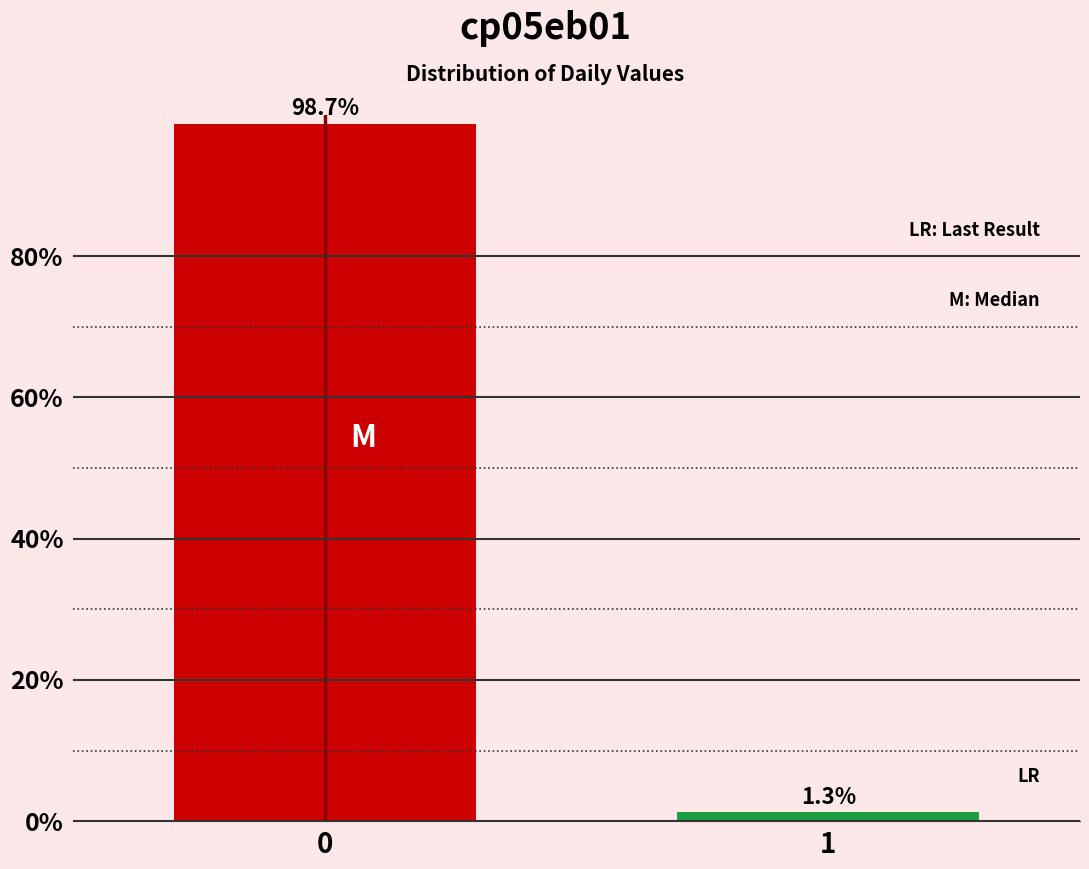

Reading left to right, transcribe all the data shown in this chart.

98.7	1.3